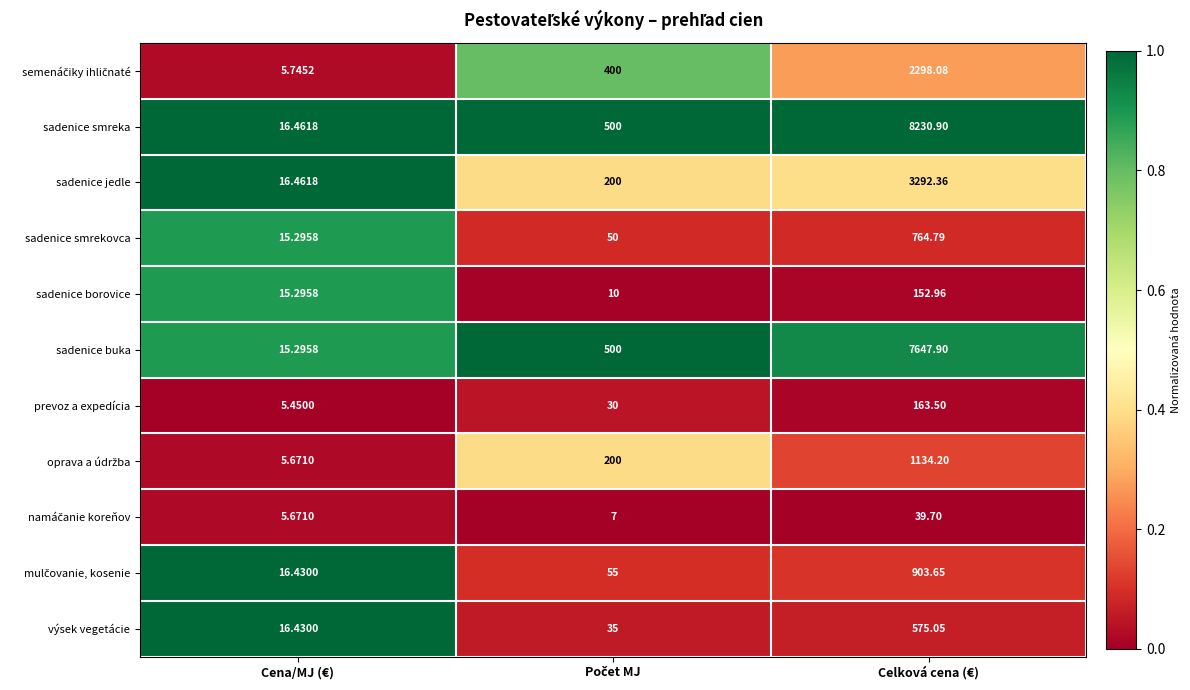

Count the number of categories in the chart.

3